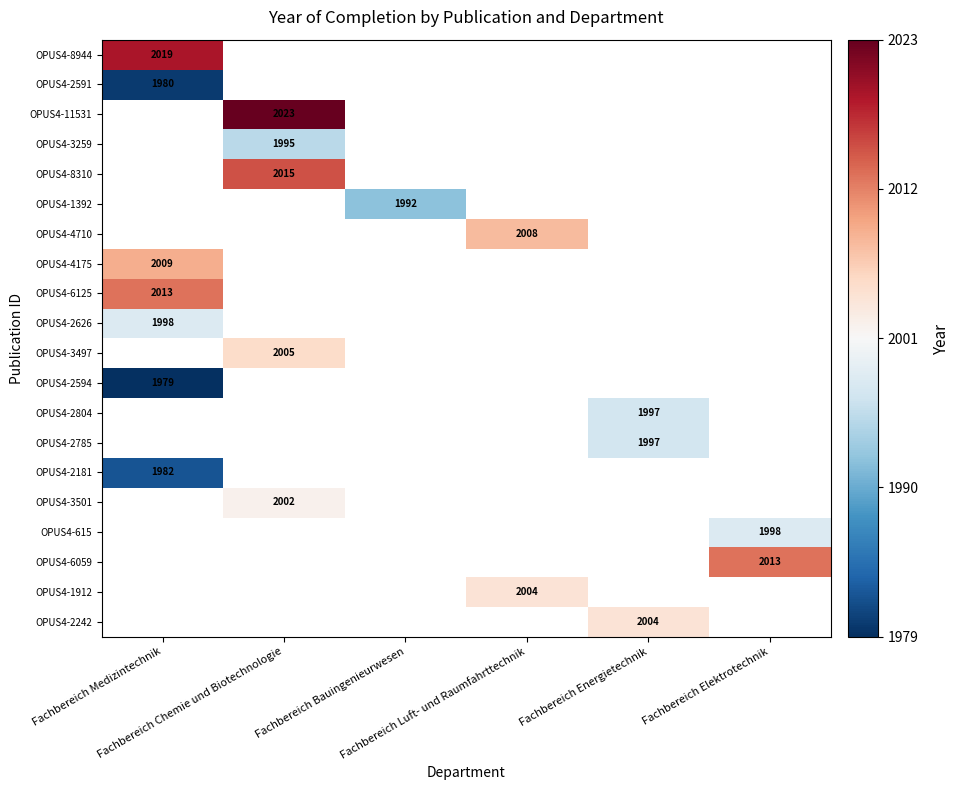

Count the number of categories in the chart.

6